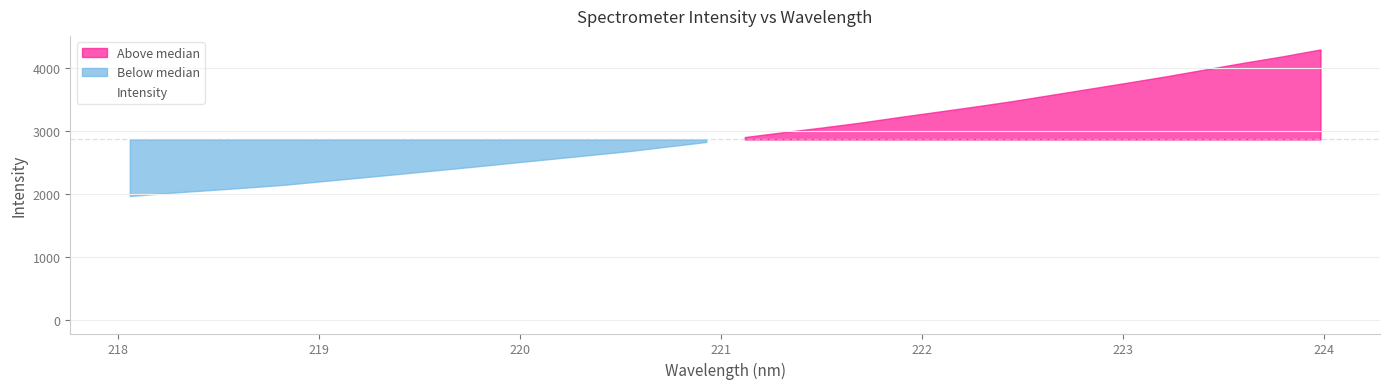

At which label is the value closest to 3128?

221.6902